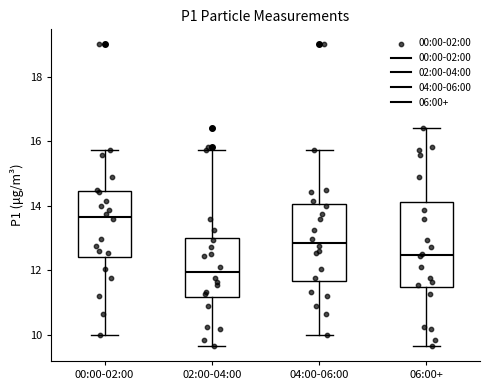

Which box's median line is the highest?

00:00-02:00